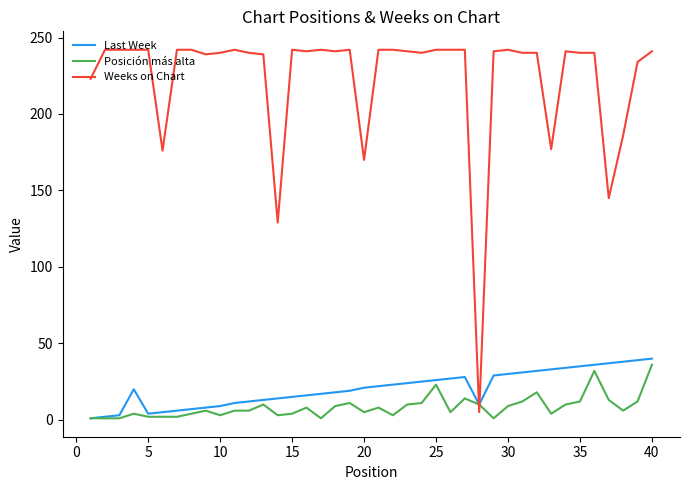

Which series has the widest spread of values?

Weeks on Chart